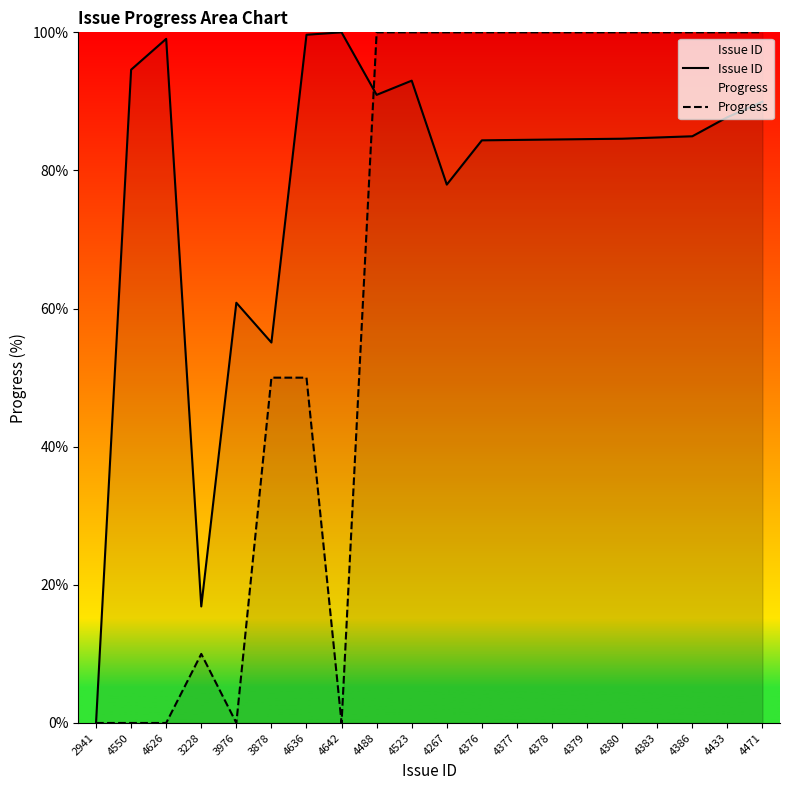

Is it true that Progress equals 171.4 at 4380?

False